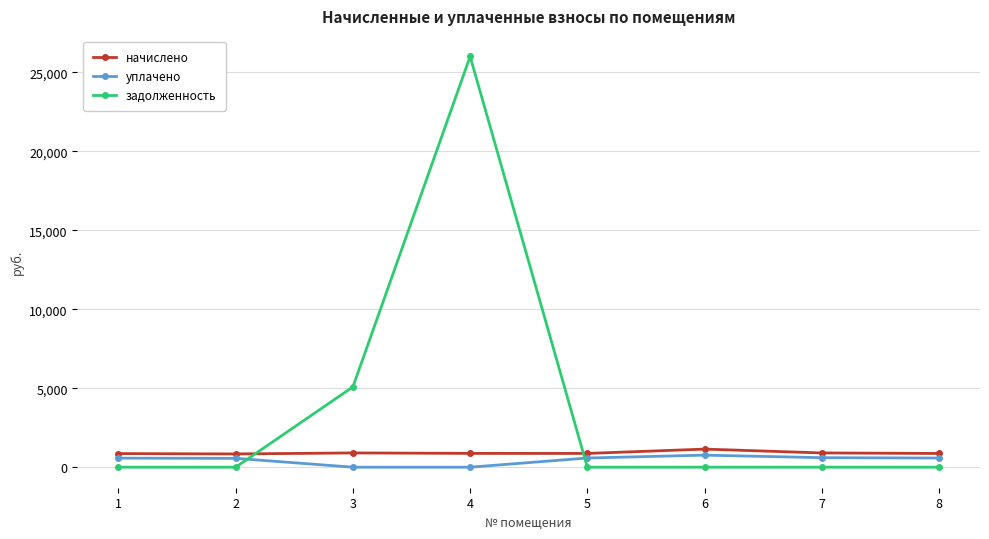

What is the value of the уплачено point at the 1st from the left?

573.8